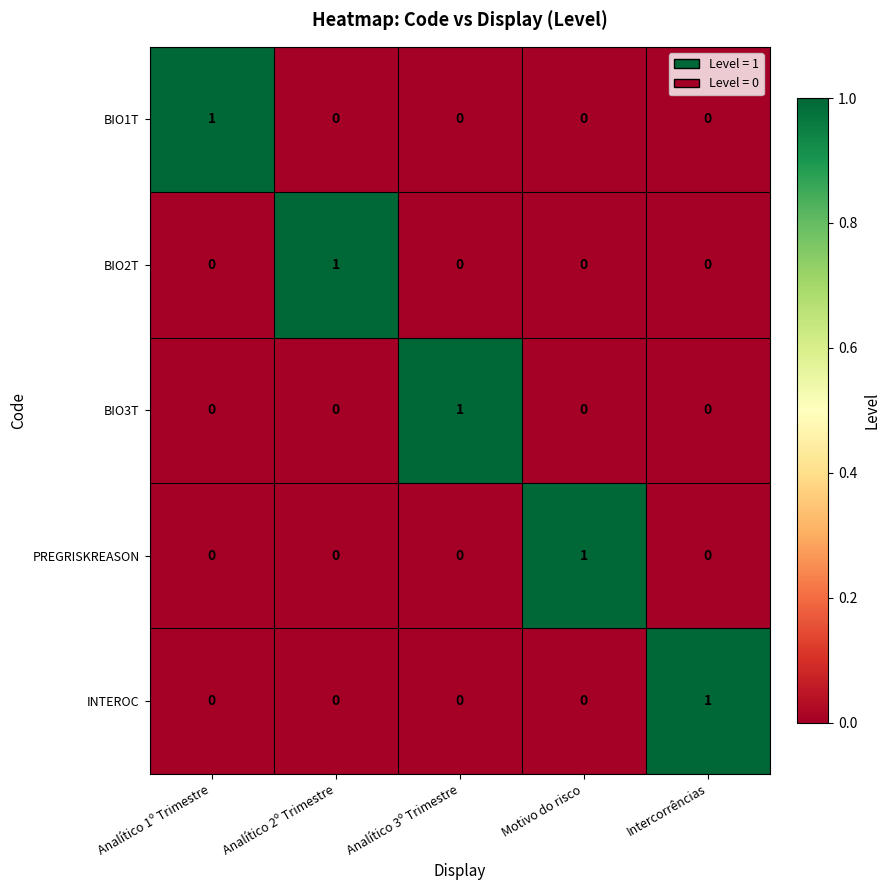

How many data points does each series have?

5